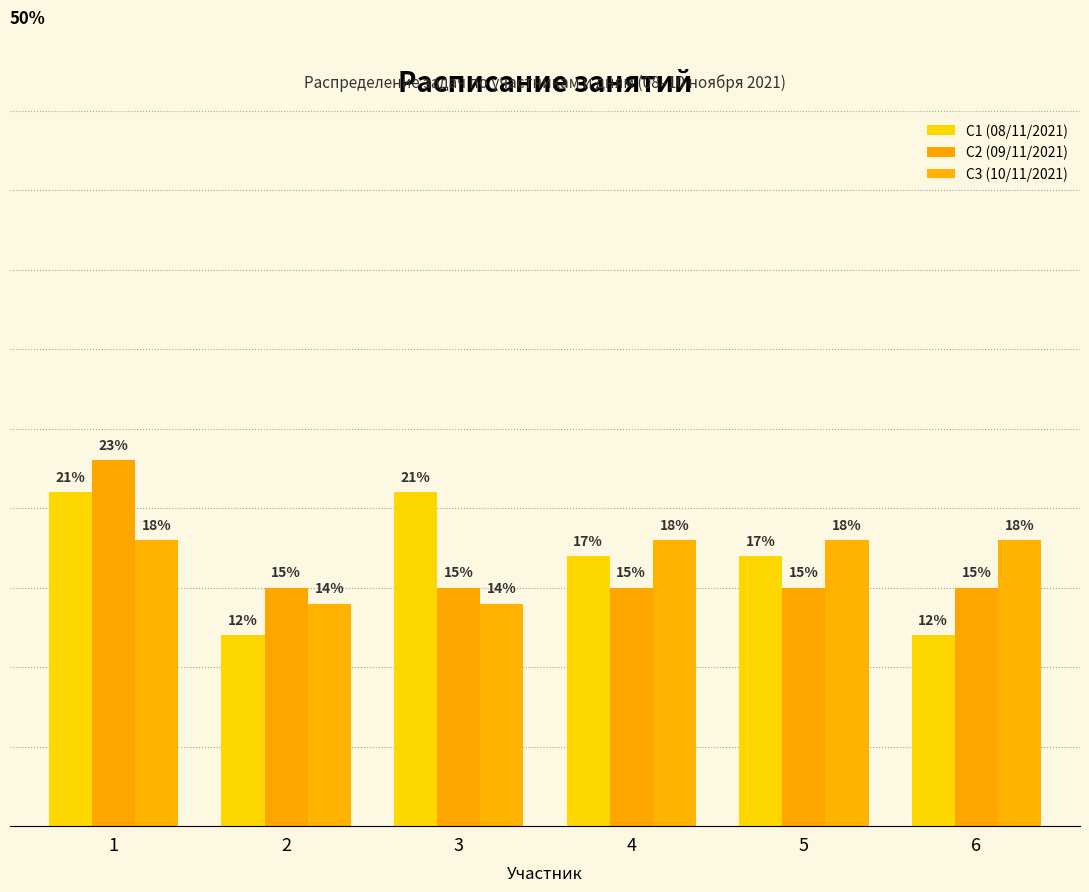

Which series has the largest range (max minus min)?

С1 (08/11/2021)